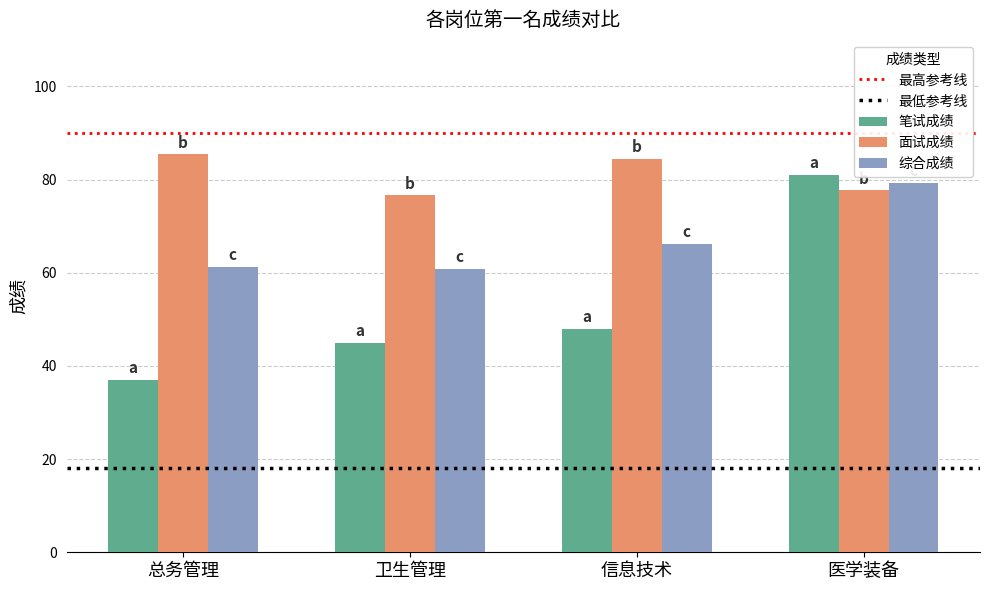

At which category is the sum across all series the highest?

医学装备